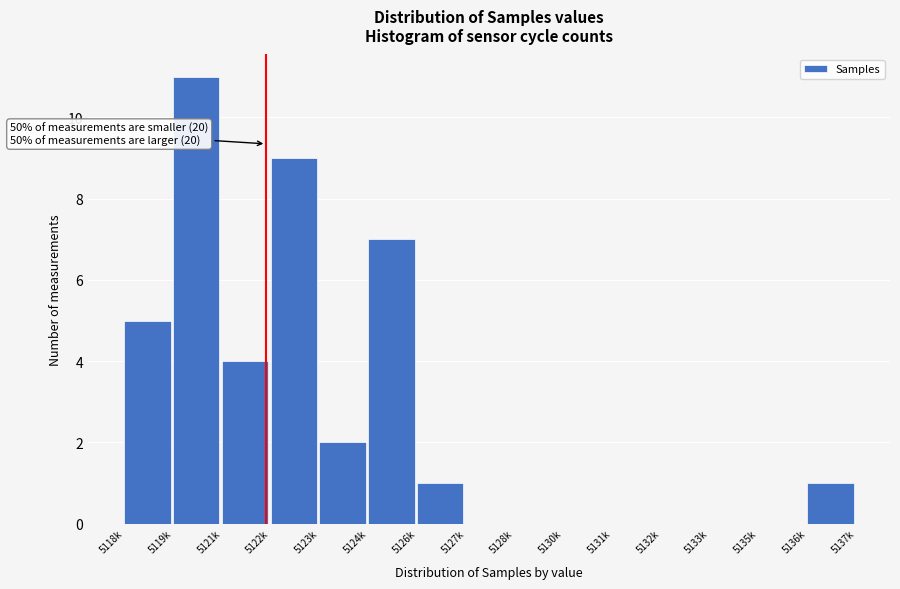

Reading left to right, transcribe all the data shown in this chart.

5118k=5	5119k=11	5121k=4	5122k=9	5123k=2	5124k=7	5126k=1	5127k=0	5128k=0	5130k=0	5131k=0	5132k=0	5133k=0	5135k=0	5136k=1